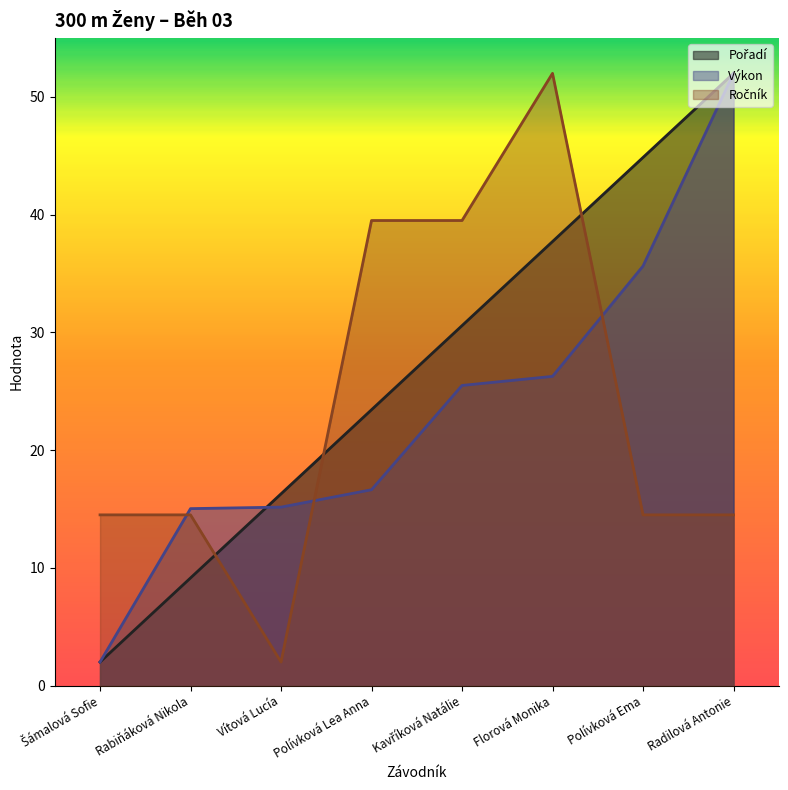

What value does the Pořadí series have at Florová Monika?

37.7